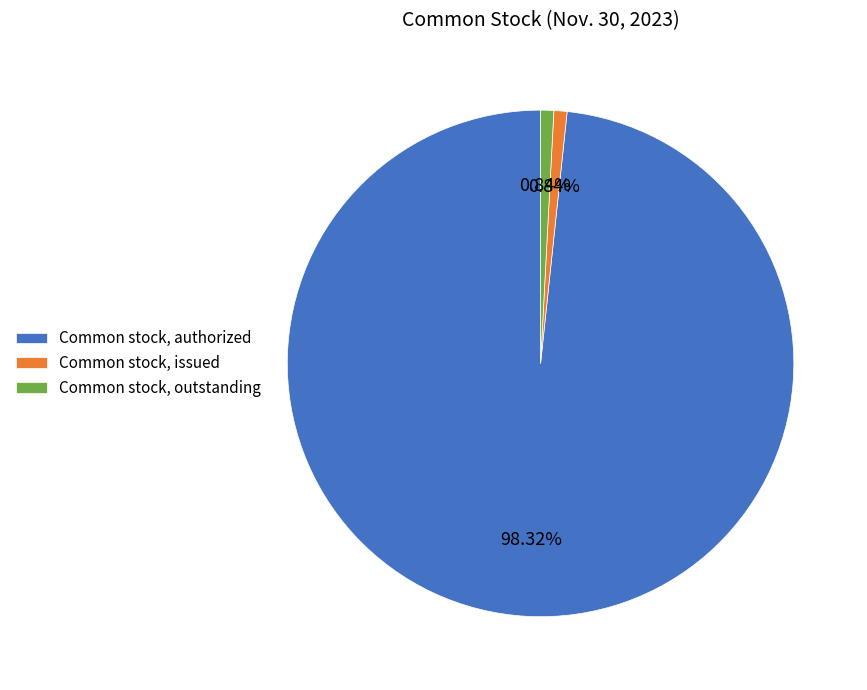

How many segments does this pie chart have?

3